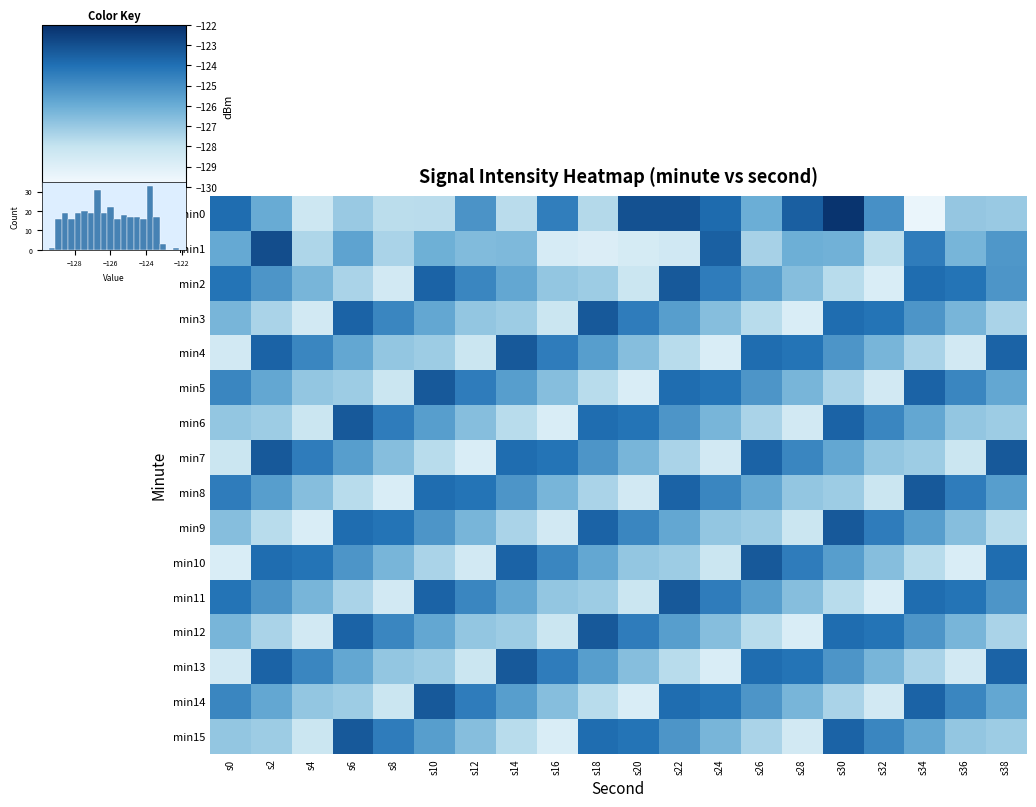

True or false: min15 has a value of -128.5 at s28.

True